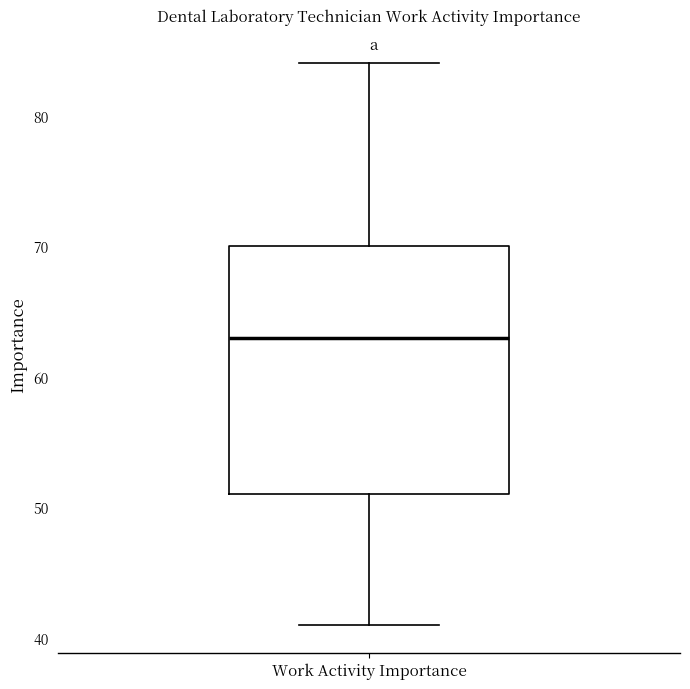

Transcribe this box plot: give where the median line is, the range the box spans, and where the two whiskers end, as read against the y-axis. The values are not printed on the chart, so give them approximately, as read against the axis.

median 63, box 51 to 70, whiskers 41 to 84